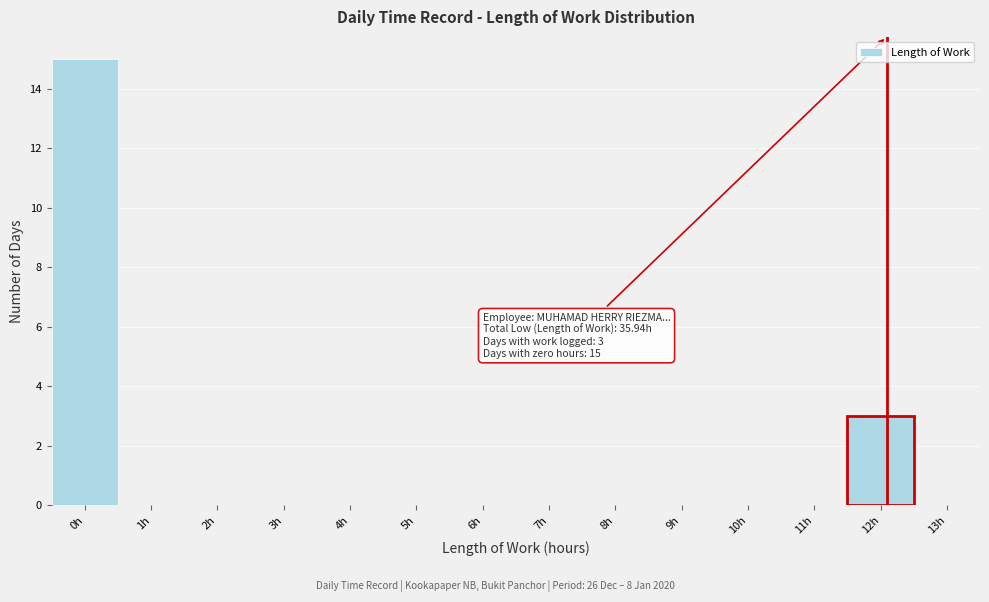

Which range on the x-axis has the tallest bar?

-0.5 to 0.5